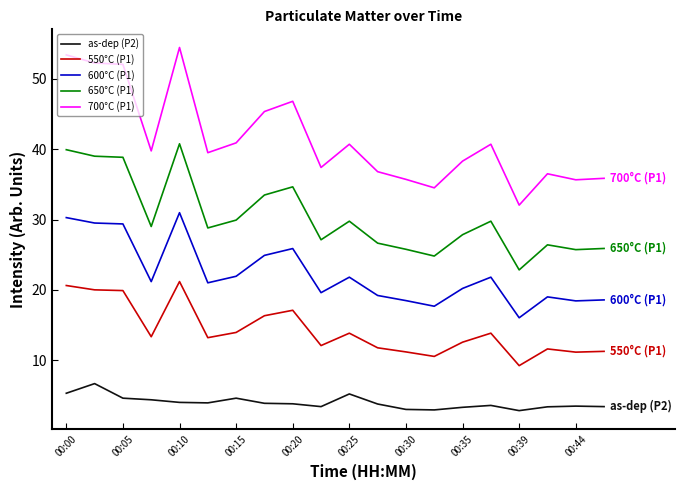

In 550°C (P1), how many points are higher than both neighbors (excluding endpoints)?

5